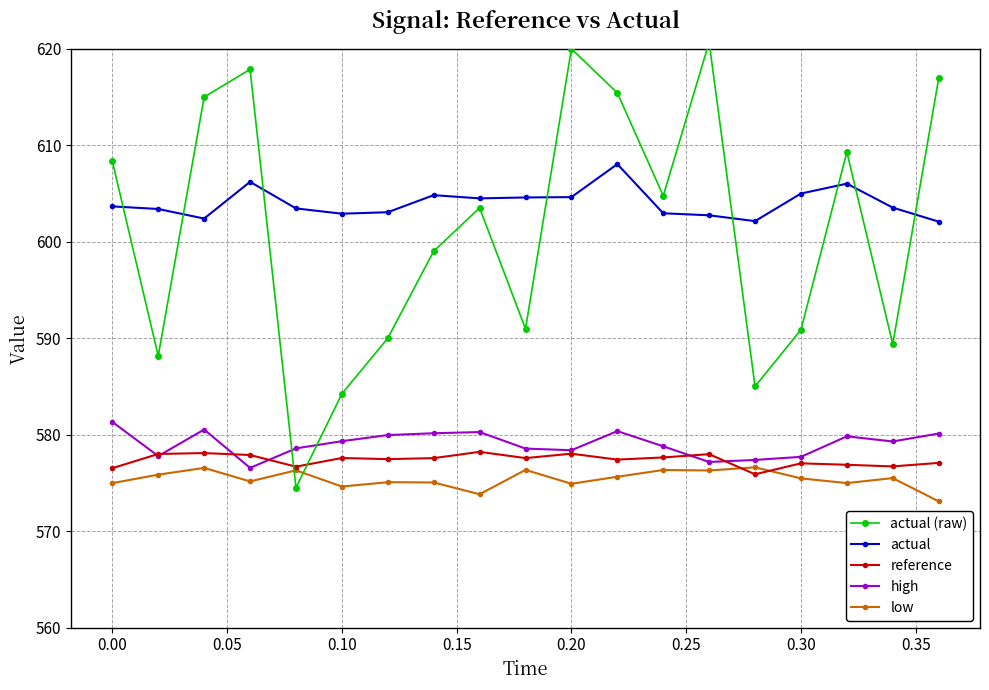

True or false: reference and actual intersect in this chart.

False